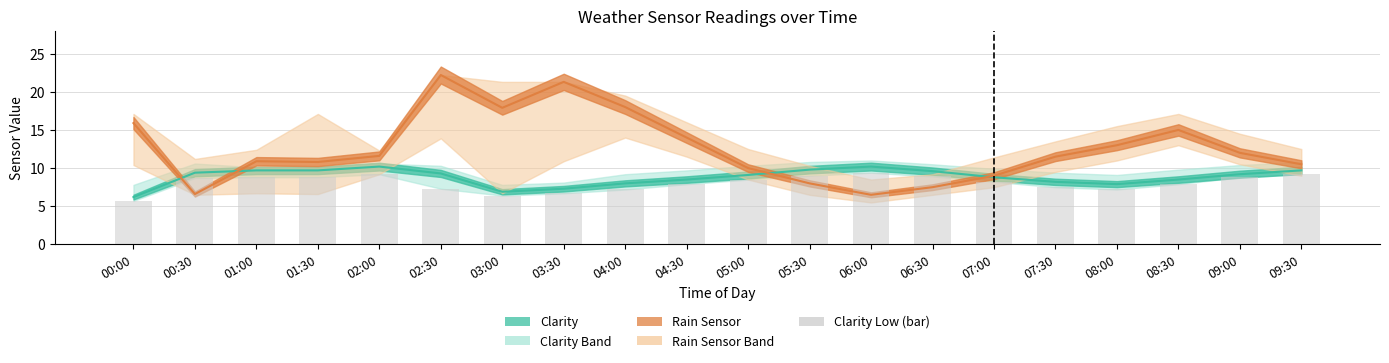

Where is the data nearest to the value 7?

04:00